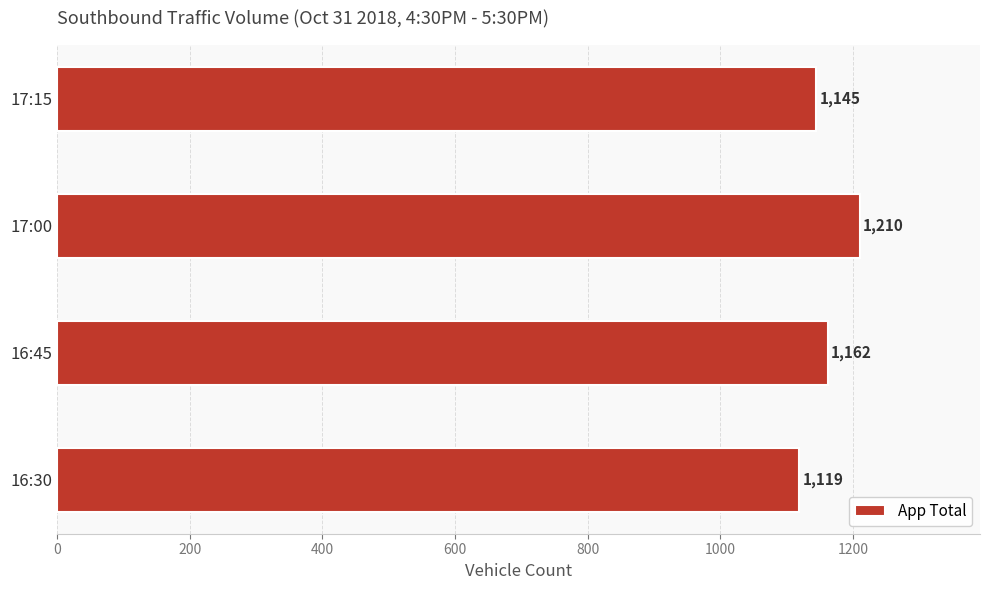

What is the sum of the values at 16:30 and 17:00?

2329